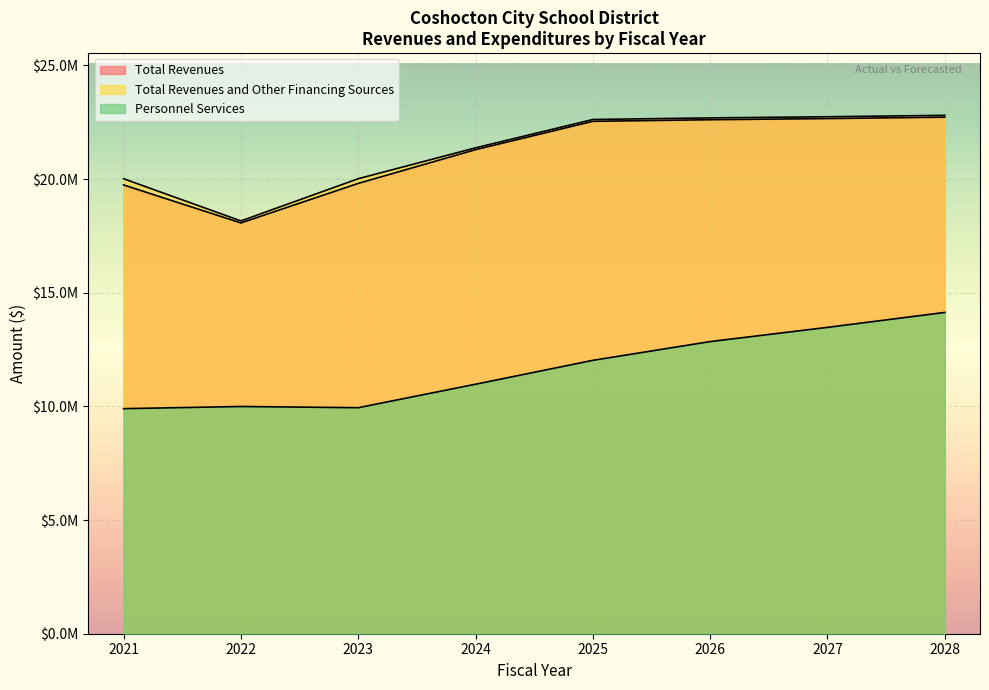

What is the total value across all series at 2026?

58155618.5